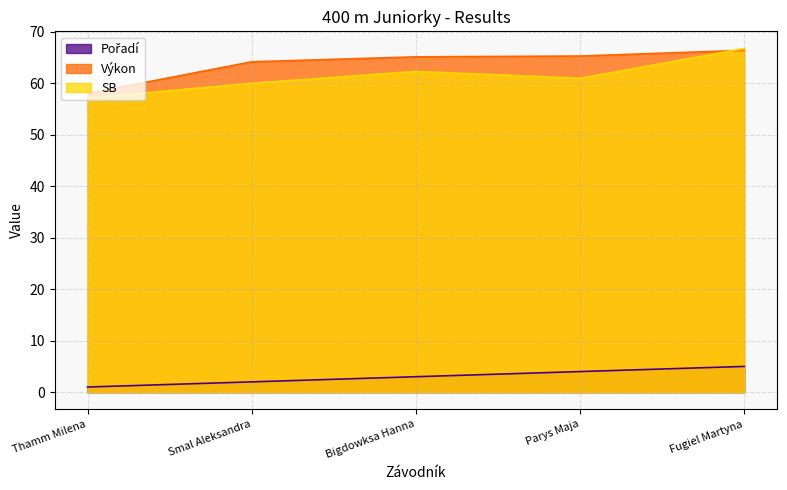

Between Smal Aleksandra and Fugiel Martyna, which is larger?

Fugiel Martyna